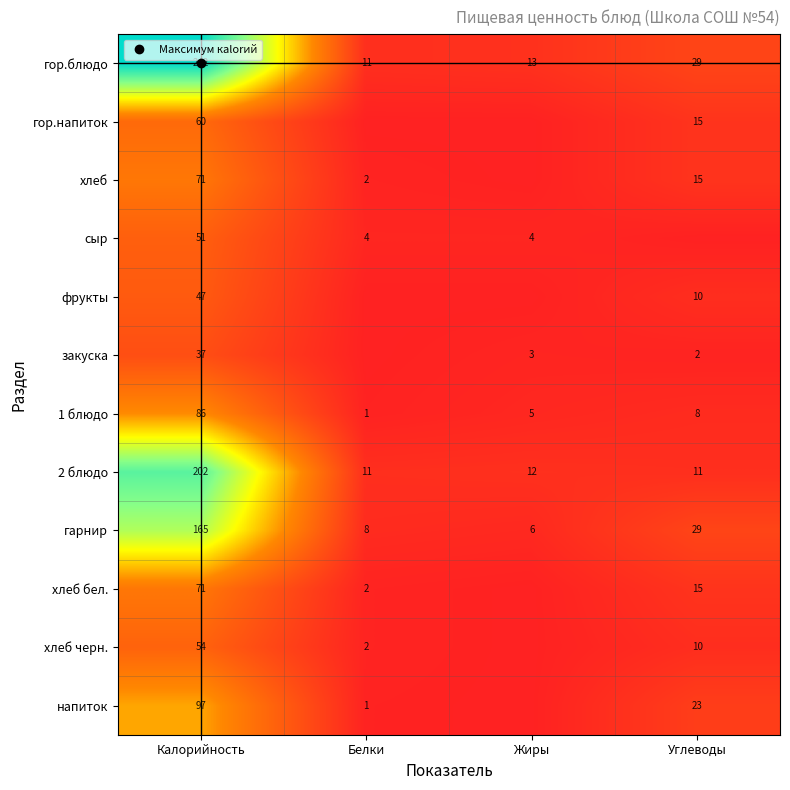

At which label does 1 блюдо first exceed 8?

Калорийность